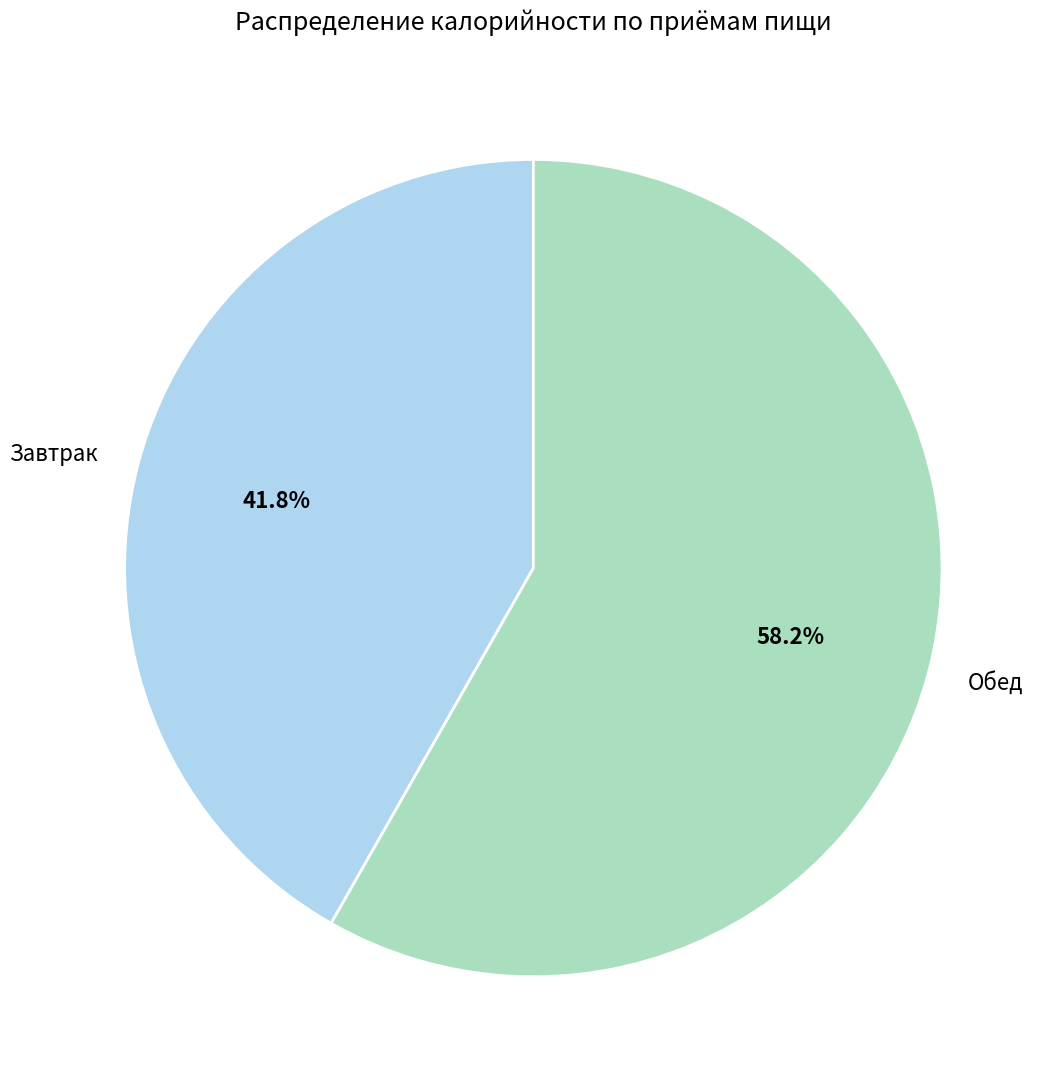

True or false: Обед accounts for 58% of the total.

True